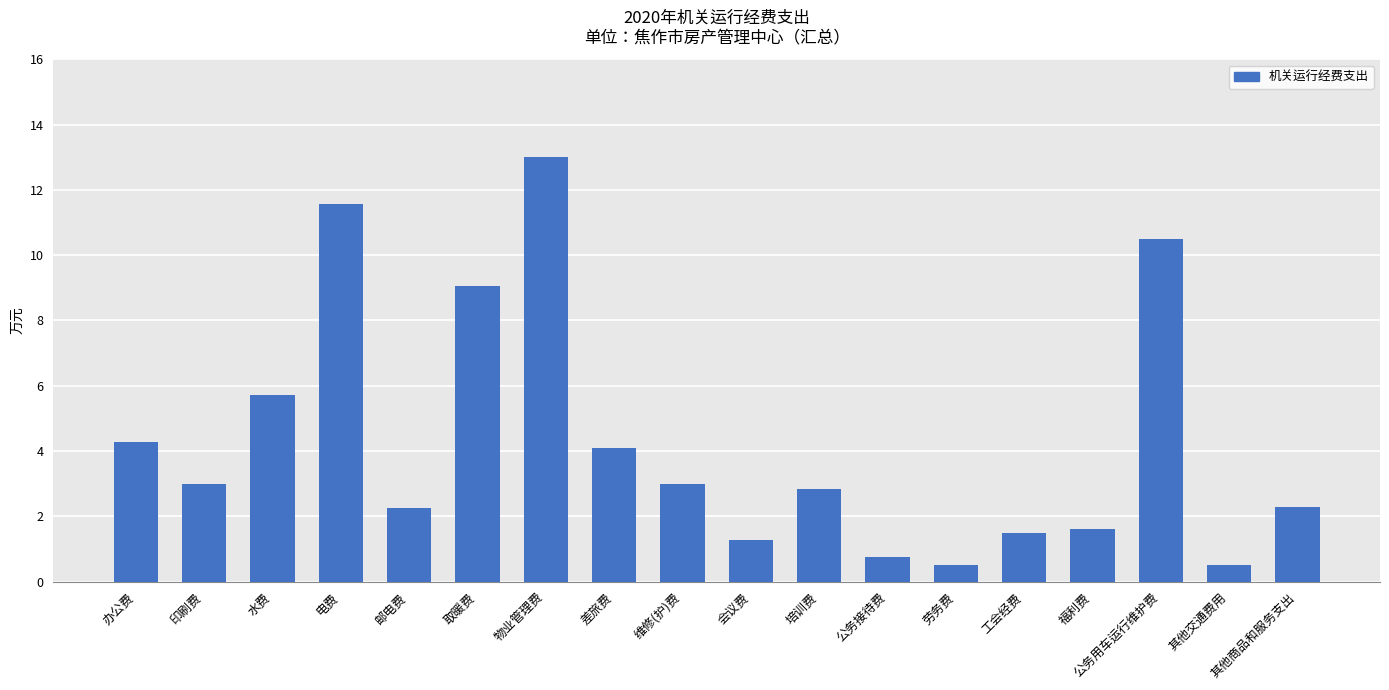

What is the difference between the second highest and second lowest values?

11.1